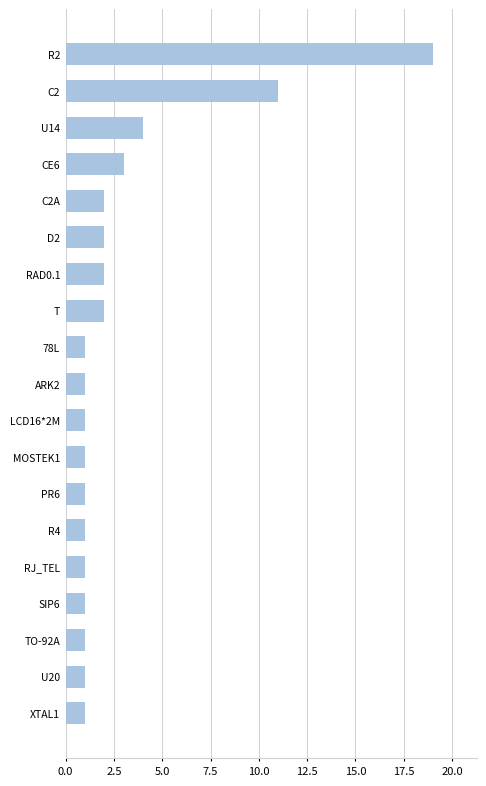

What is the value of the 15th bar from the top?

1